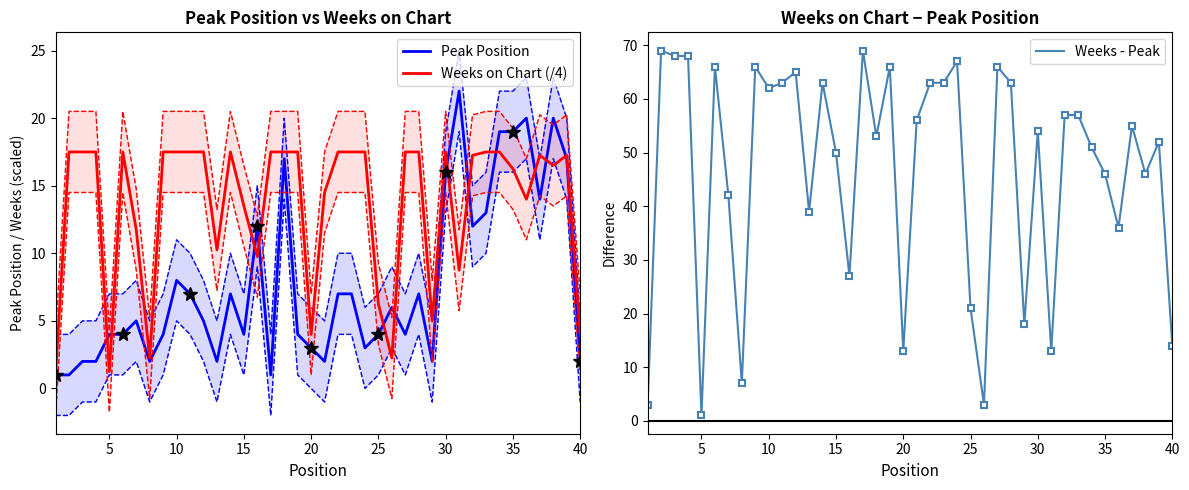

What is the maximum value for Weeks - Peak?

69